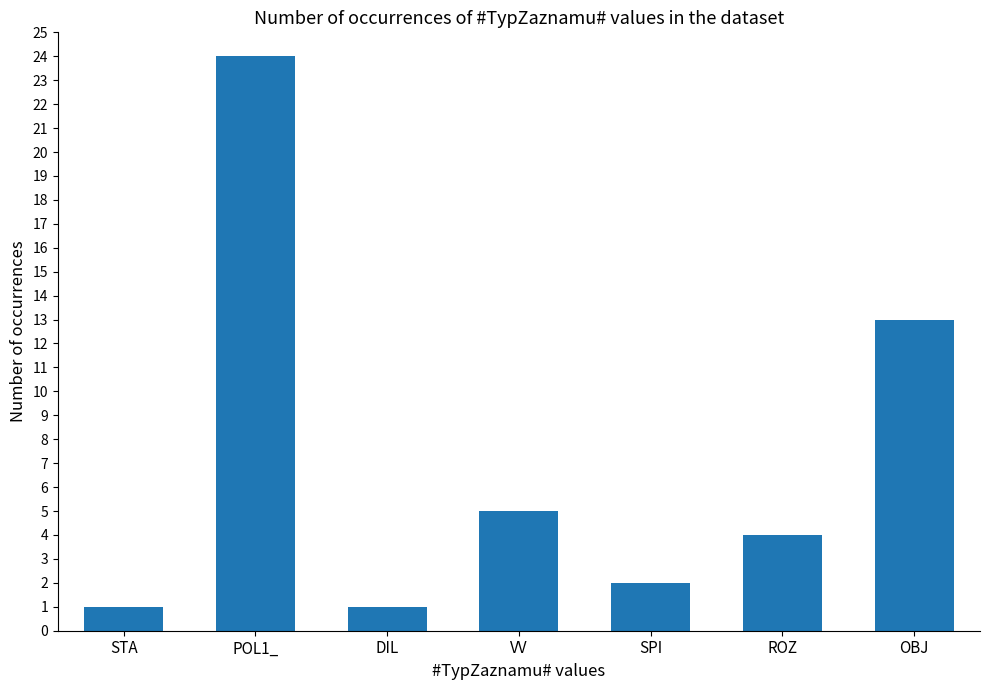

Where does the data first go above 4?

POL1_